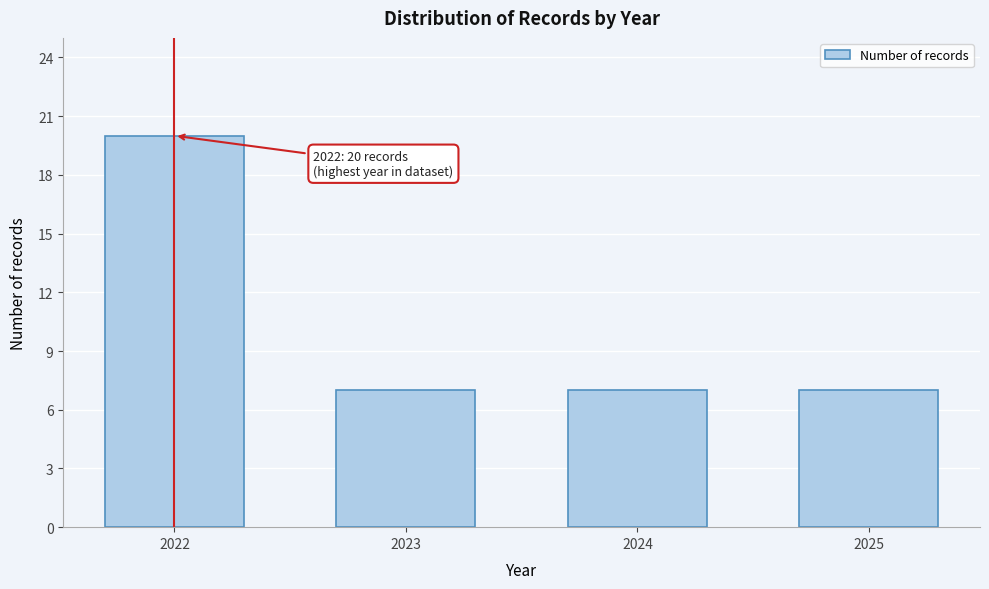

Reading left to right, extract all data points from this chart.

2022=20	2023=7	2024=7	2025=7